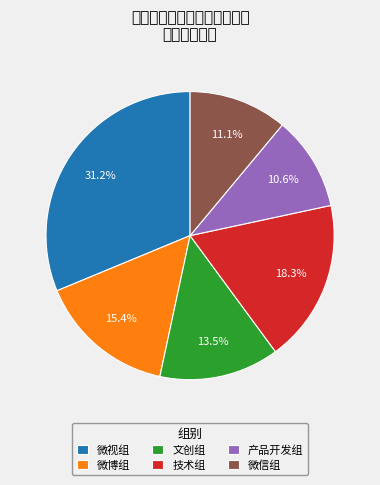

To the nearest percent, what is the difference between the largest and smallest slice percentages?

21%